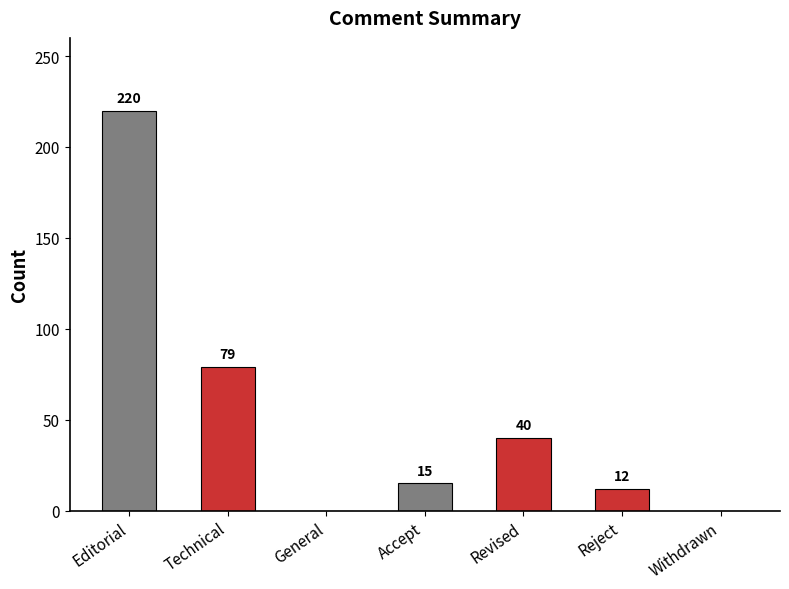

What is the average value?

52